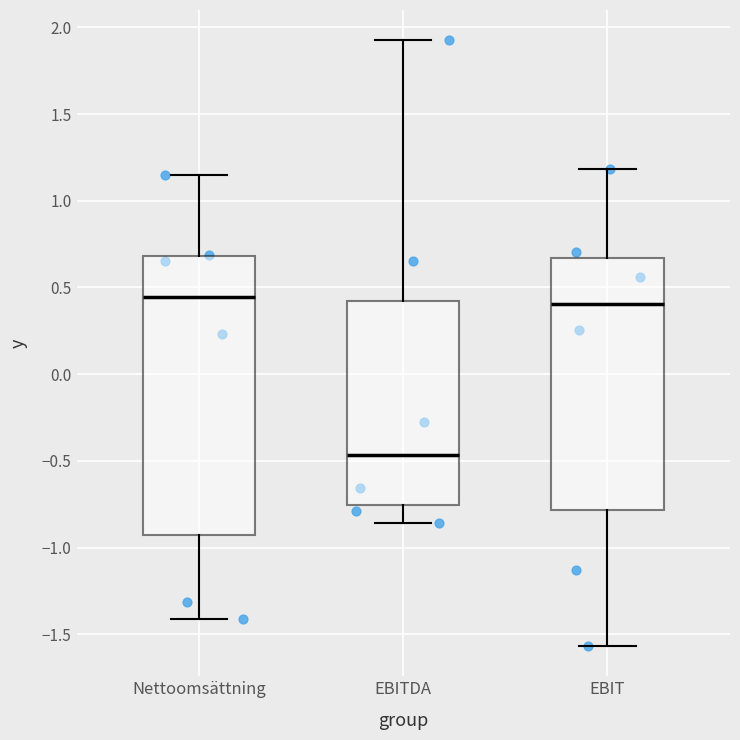

Where is the upper edge of the box for EBIT on the y-axis? The values are not printed on the chart, so give them approximately, as read against the axis.

0.65